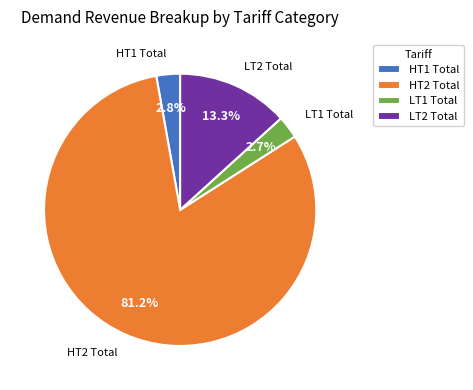

Which slice is the largest?

HT2 Total